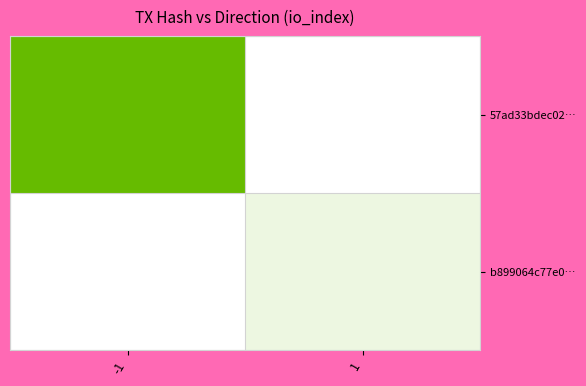

List the series in order of their overall mean, lowest first.

b899064c77e0…, 57ad33bdec02…